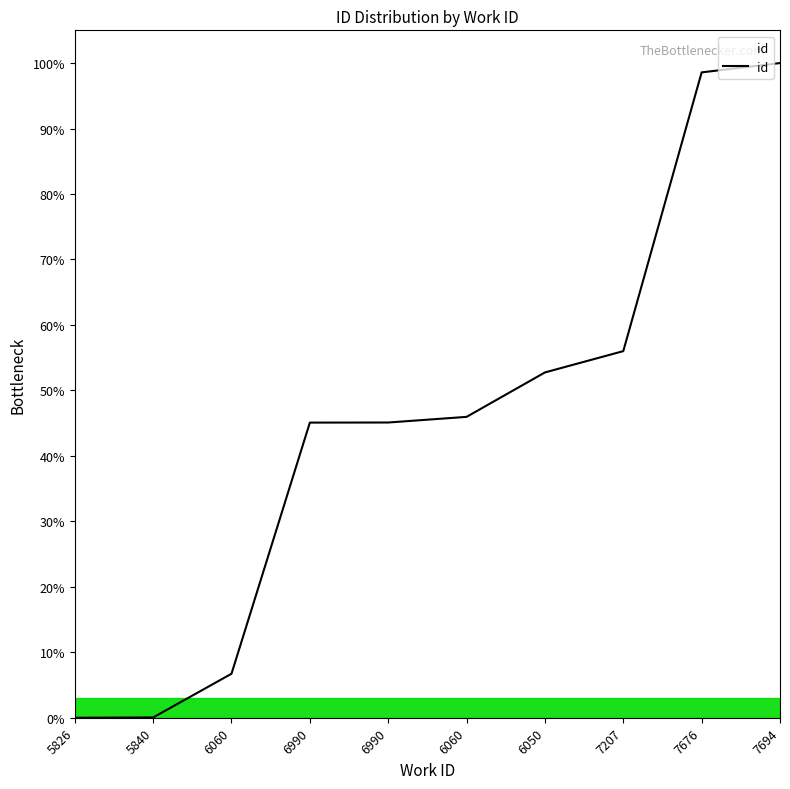

Does the chart have visible grid lines?

No